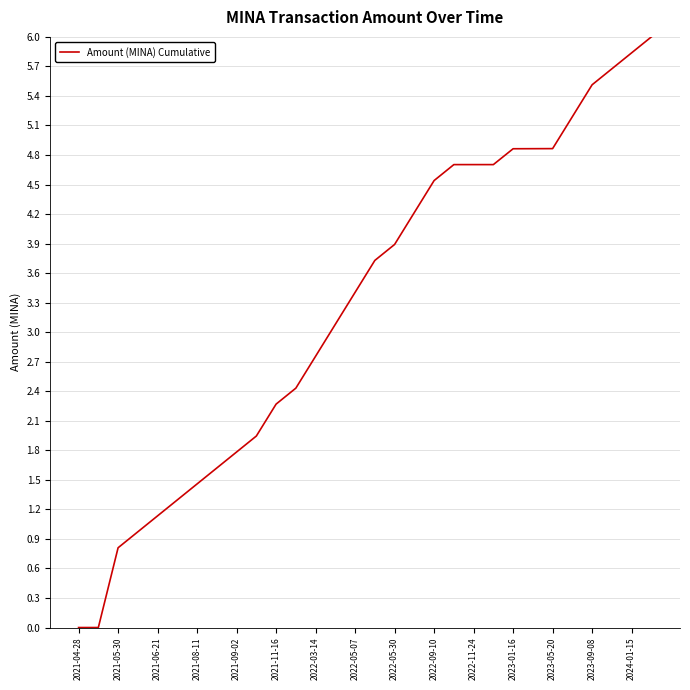

What is the difference between the maximum and minimum values?

6.0